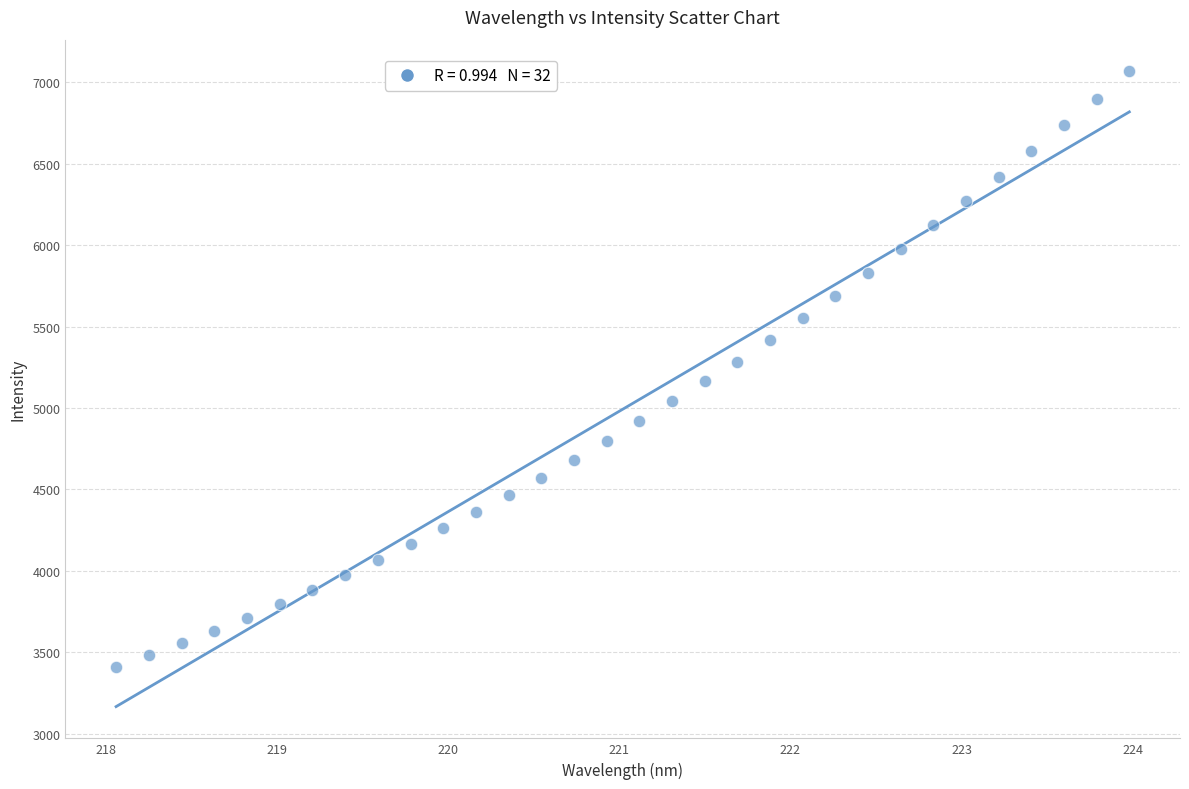

What is the range of Y values (max minus min)?

3657.7